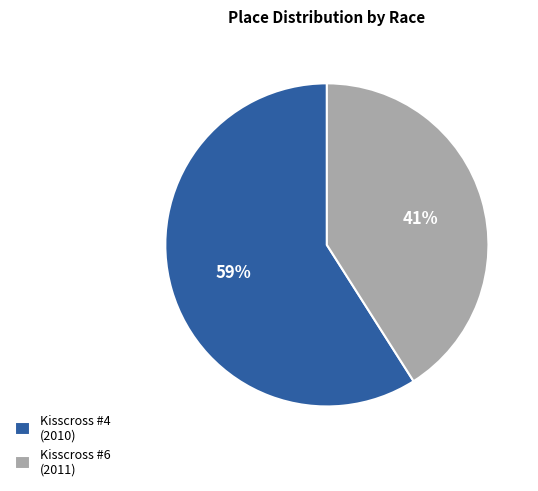

Which slice is the largest?

Kisscross #4 (2010)